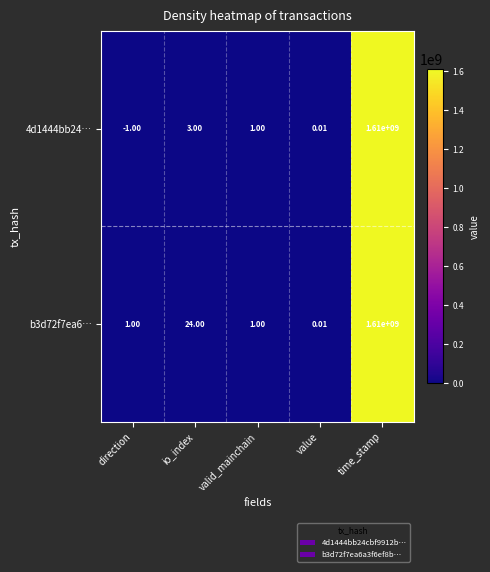

List the series in order of their overall mean, highest first.

b3d72f7ea6…, 4d1444bb24…